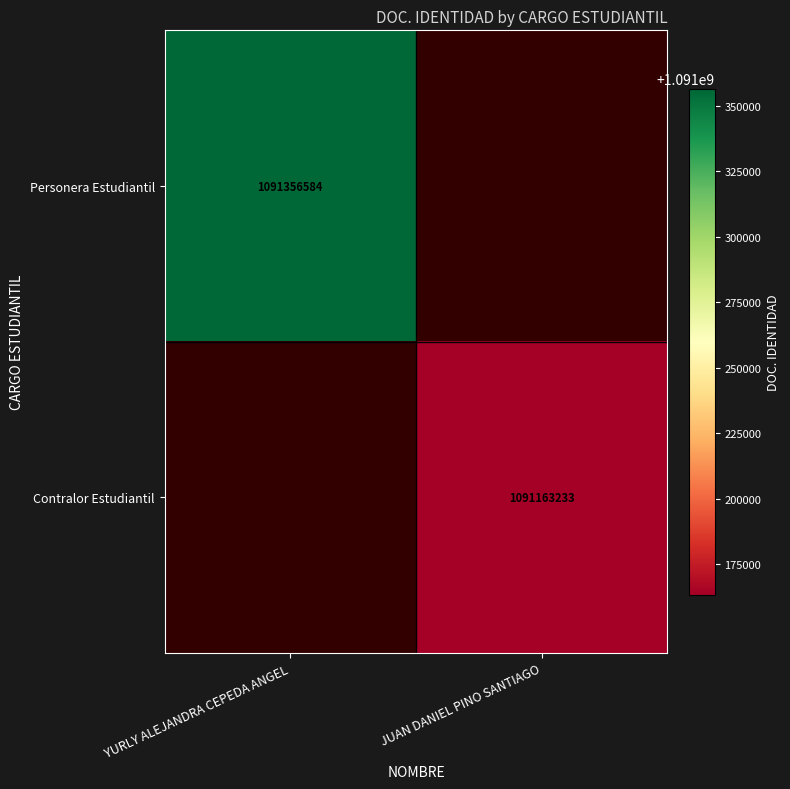

True or false: Contralor Estudiantil has a value of 653334902 at JUAN DANIEL PINO SANTIAGO.

False